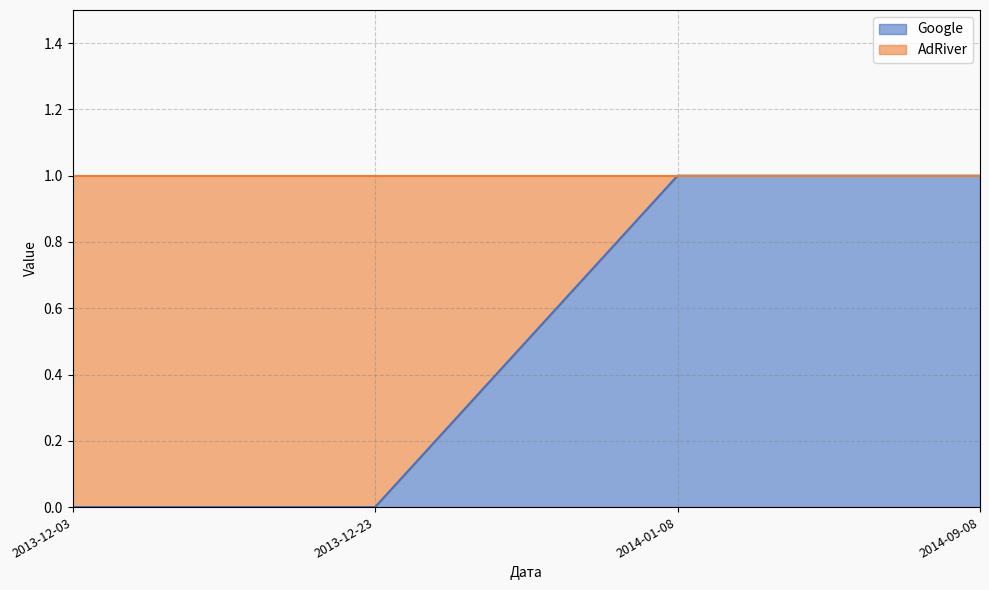

What is the label of the 3rd point from the right?

2013-12-23